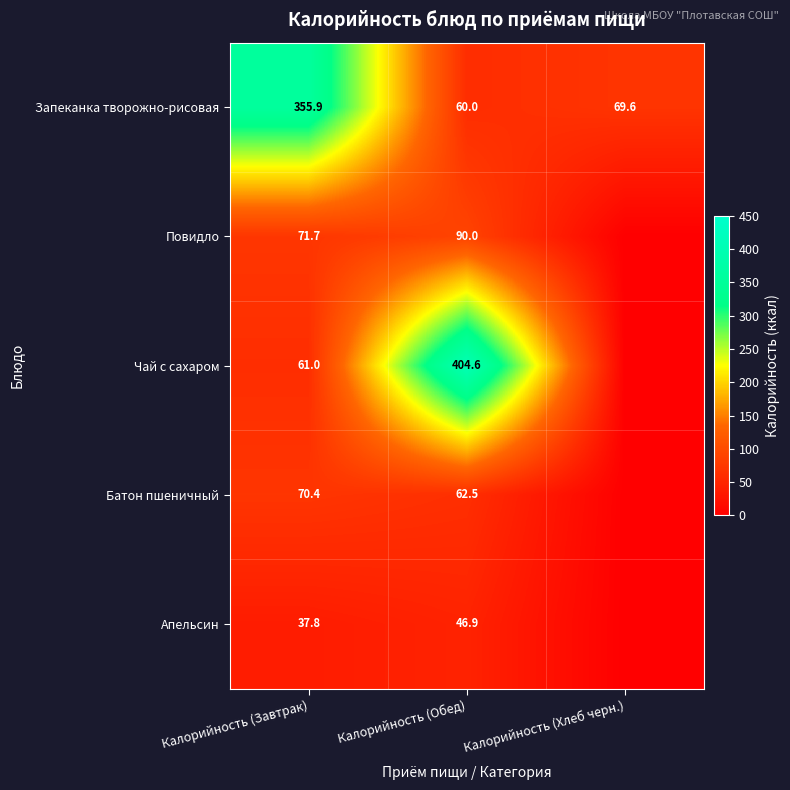

The value of Запеканка творожно-рисовая at Калорийность (Хлеб черн.) is 69.6. True or false?

True